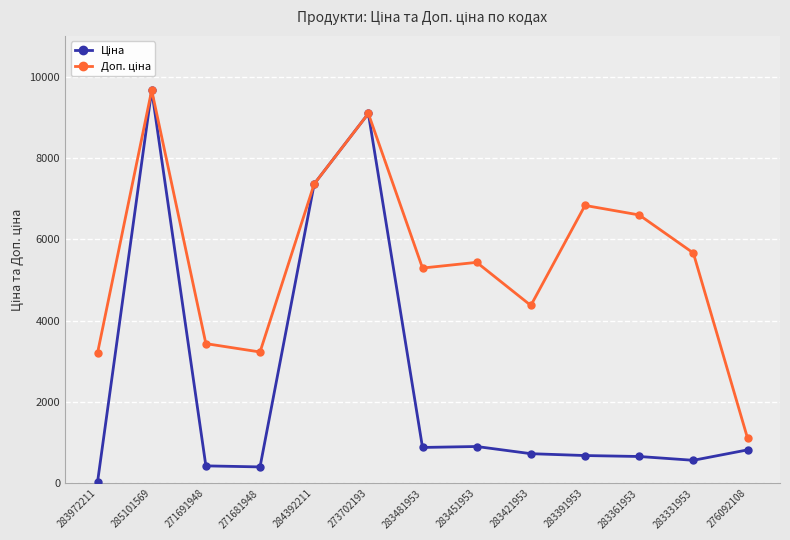

At which category is the sum across all series the highest?

285101569